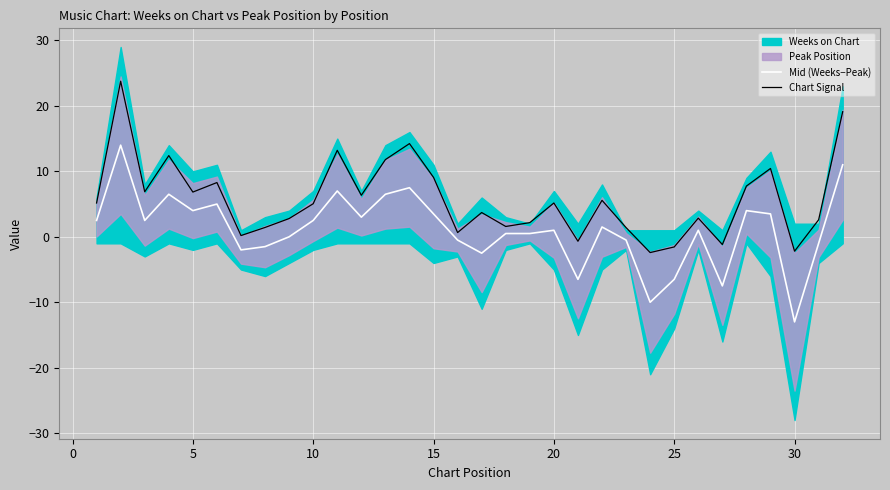

How many data points in Mid (Weeks−Peak) are above 1?

16